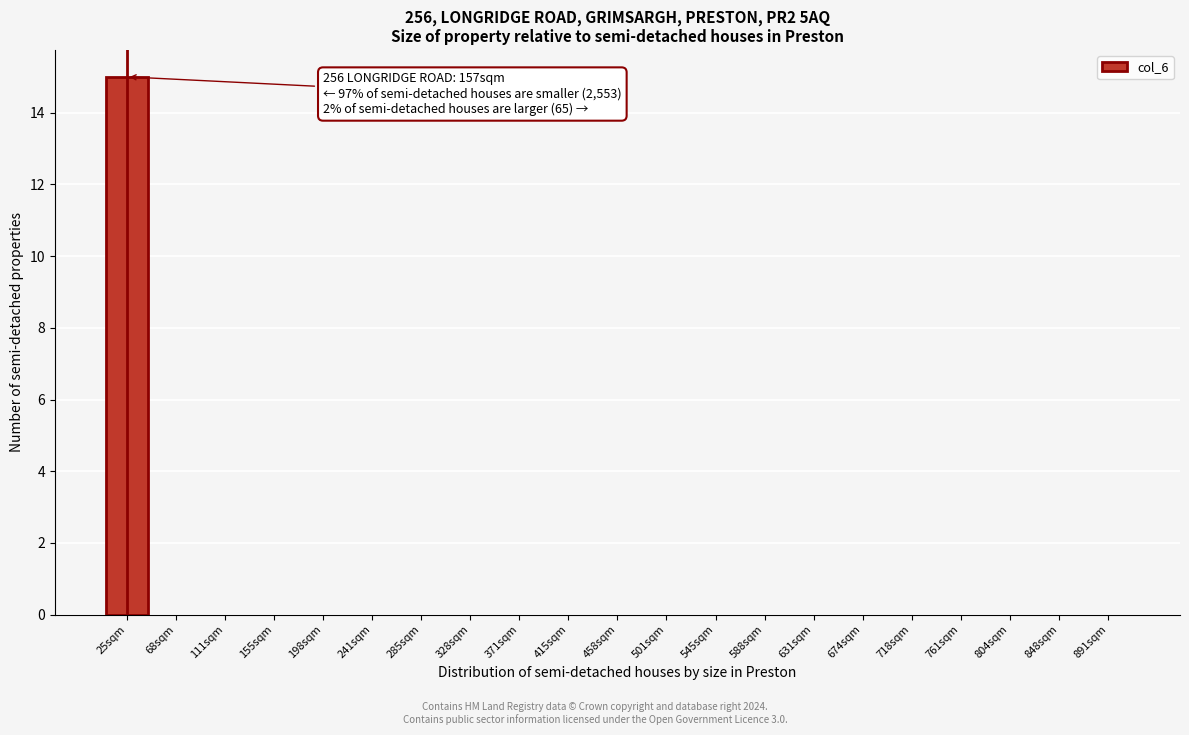

Reading left to right, transcribe all the data shown in this chart.

25sqm=15	68sqm=0	111sqm=0	155sqm=0	198sqm=0	241sqm=0	285sqm=0	328sqm=0	371sqm=0	415sqm=0	458sqm=0	501sqm=0	545sqm=0	588sqm=0	631sqm=0	674sqm=0	718sqm=0	761sqm=0	804sqm=0	848sqm=0	891sqm=0